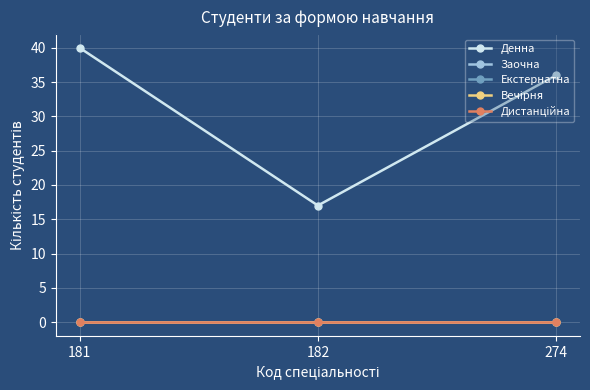

Is this an area chart (filled region under the line)?

No